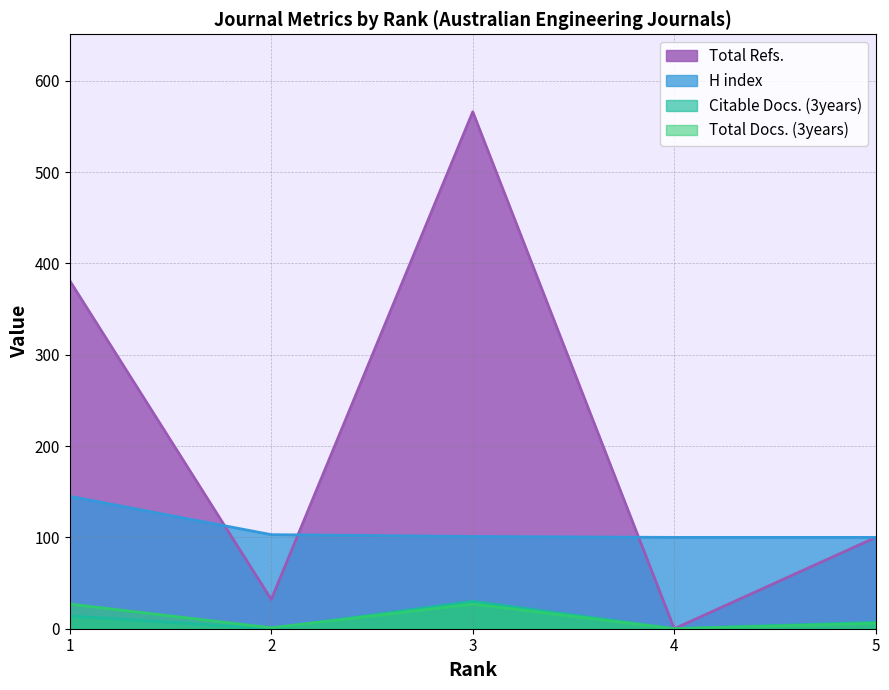

Which series has the largest range (max minus min)?

Total Refs.